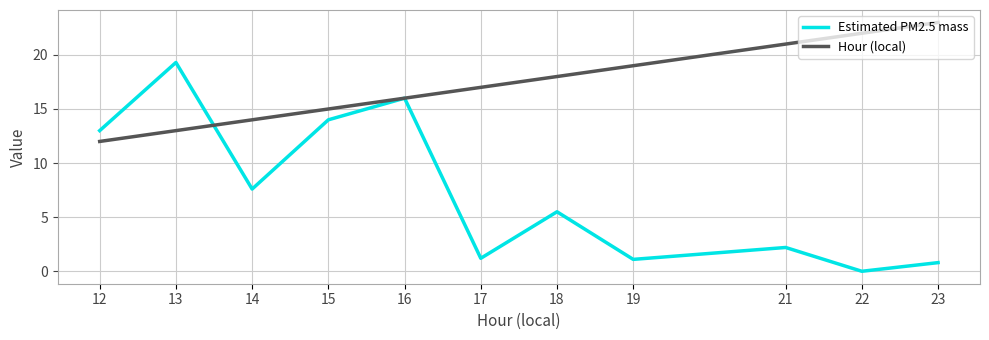

Which category has the lowest value in the Hour (local) series?

12